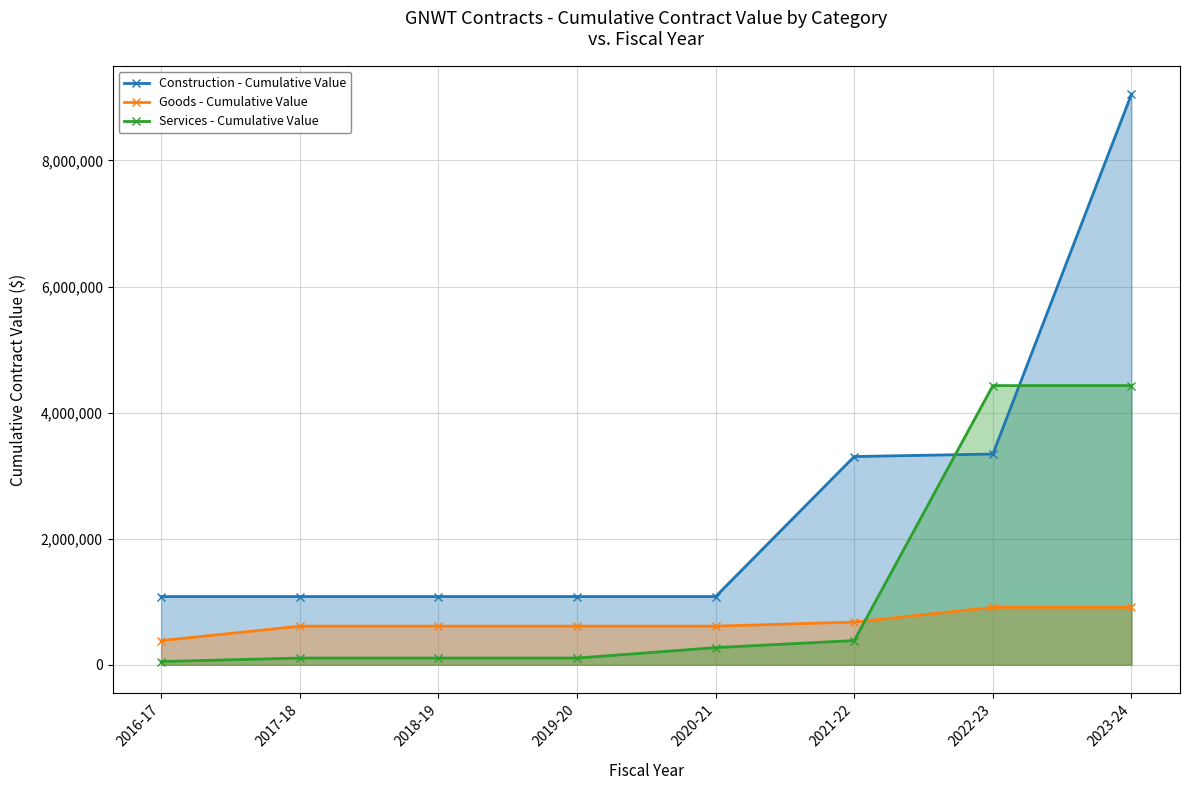

What is the minimum value for Construction - Cumulative Value?

1081262.0